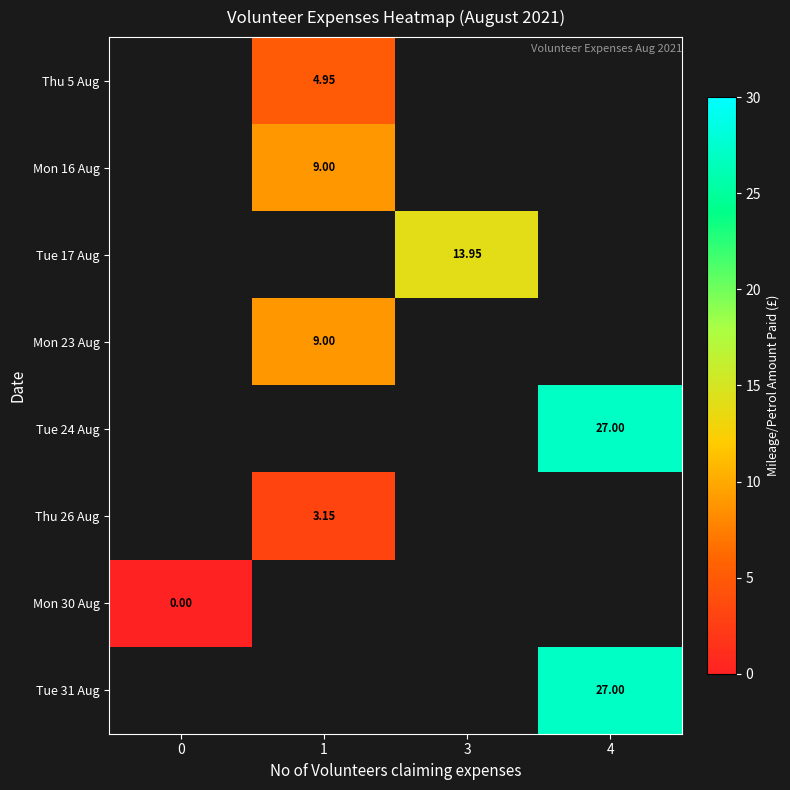

Which has a higher value, 0 or 3?

3